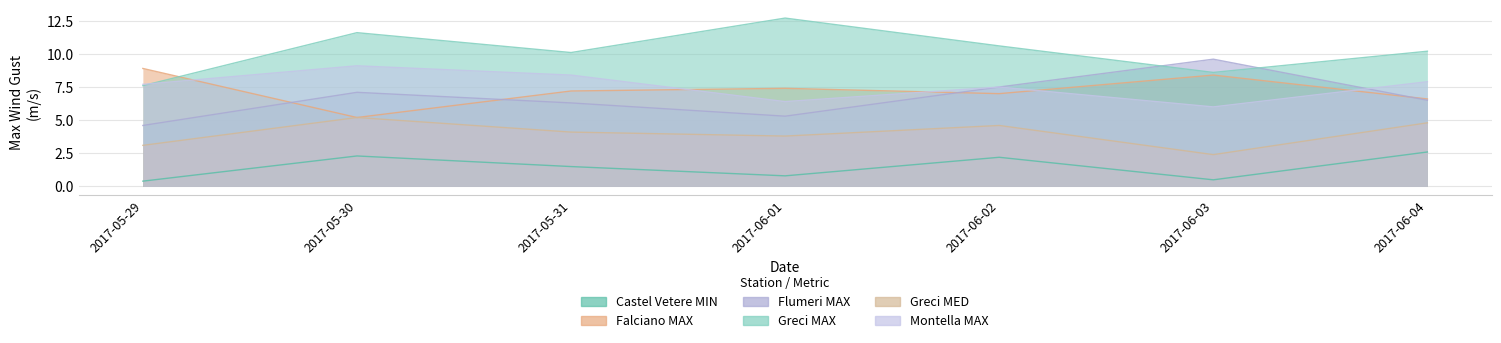

How many interior local valleys does the Greci MAX series have?

2